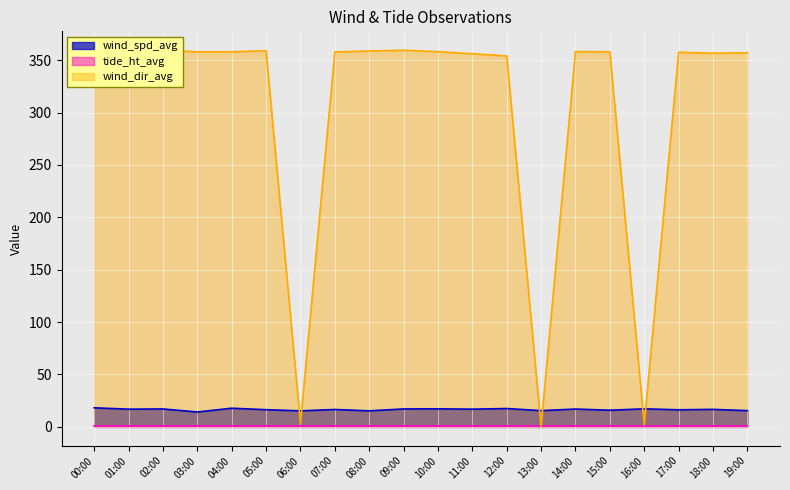

After their last crossing, which series has the higher values: wind_spd_avg or wind_dir_avg?

wind_dir_avg